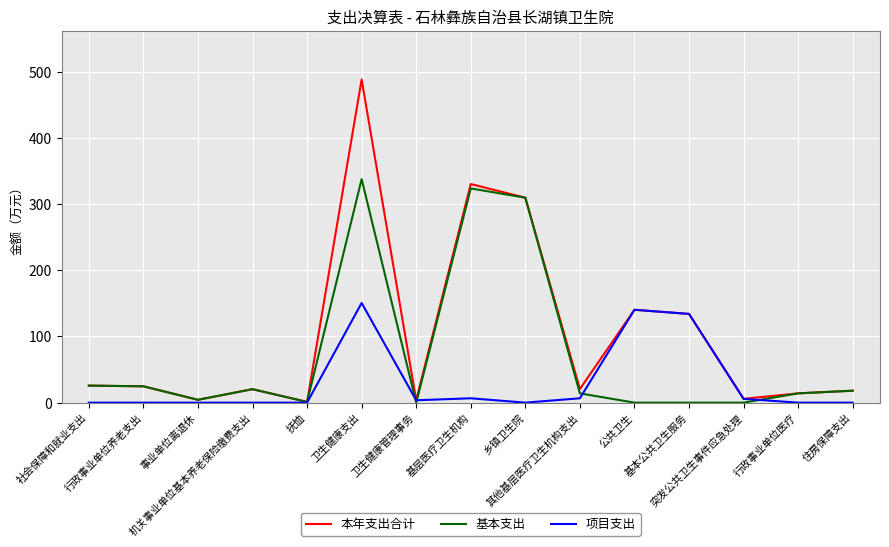

How many values in the 基本支出 series exceed 14?

9